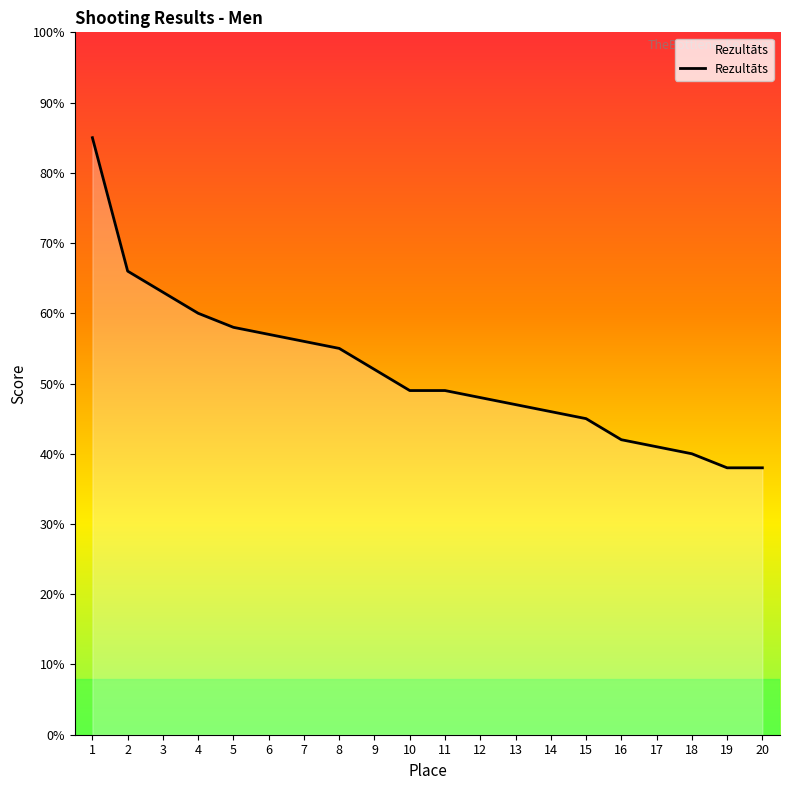

Reading left to right, transcribe all the data shown in this chart.

85	66	63	60	58	57	56	55	52	49	49	48	47	46	45	42	41	40	38	38